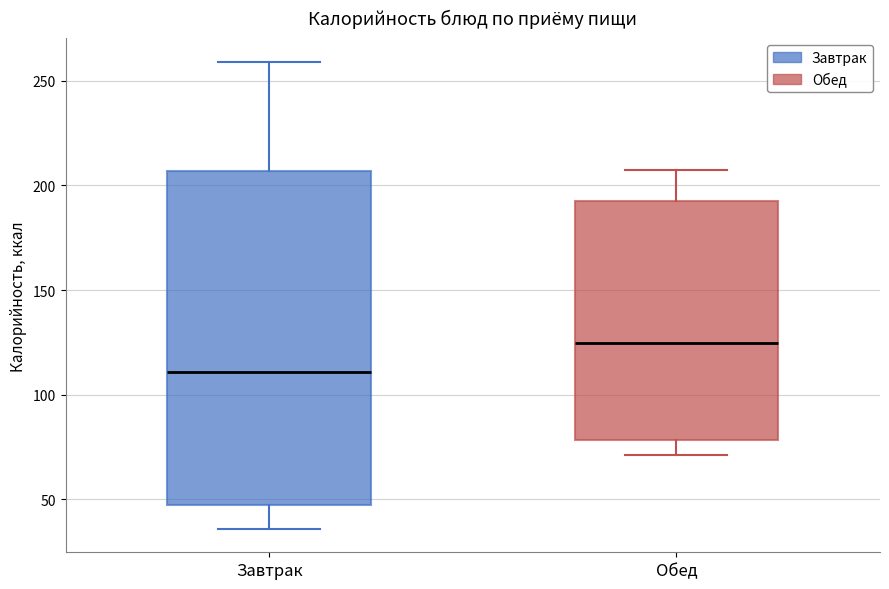

Where is the upper edge of the box for Обед on the y-axis? The values are not printed on the chart, so give them approximately, as read against the axis.

190